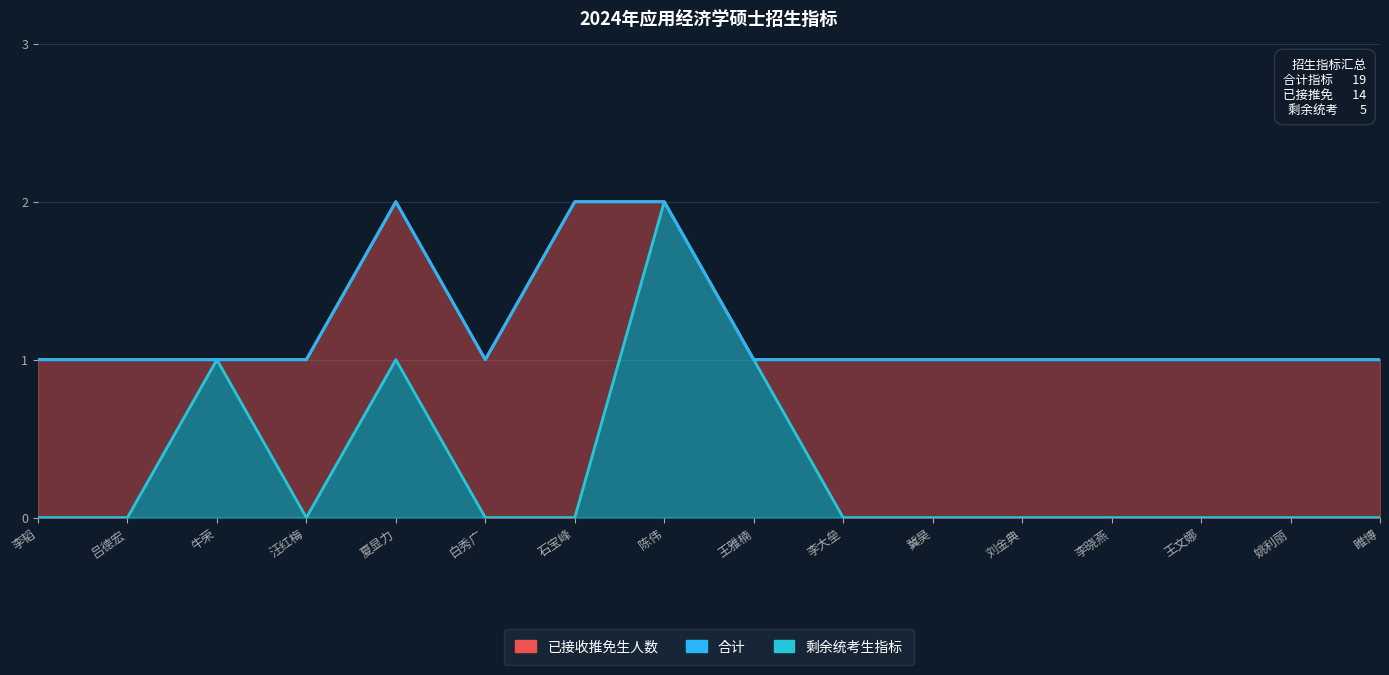

Which series has the widest spread of values?

剩余统考生指标